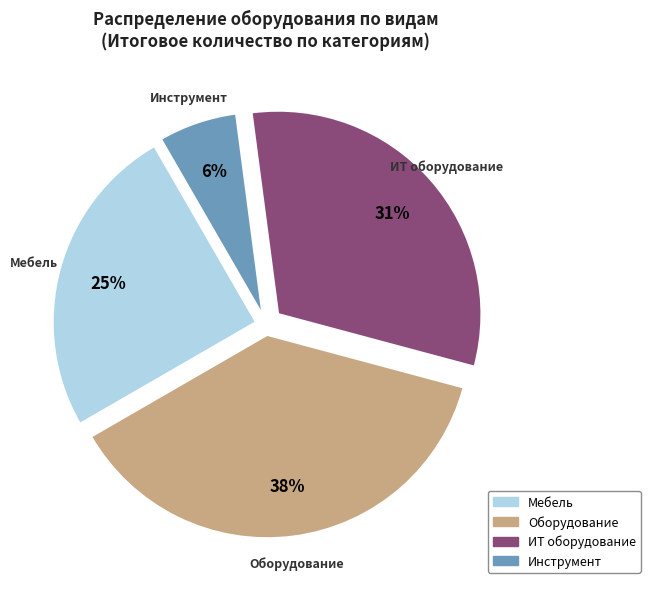

To the nearest percent, what is the average slice percentage?

25%